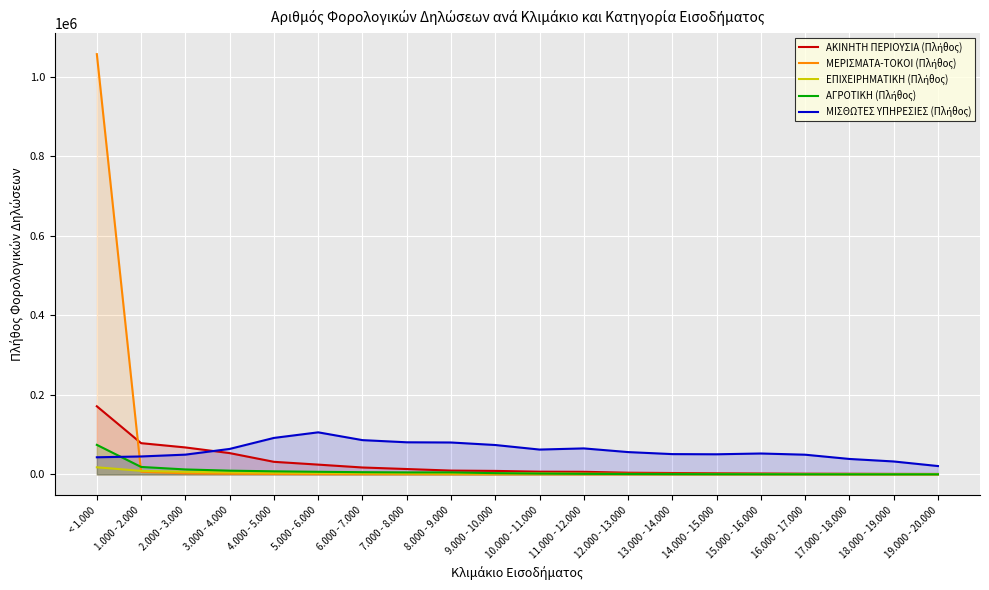

Between 3.000 - 4.000 and 12.000 - 13.000, which is larger?

3.000 - 4.000